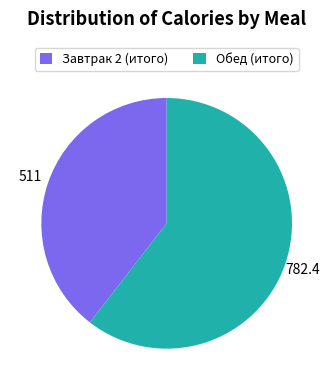

Approximately how many times larger is the value at Завтрак 2 (итого) compared to Обед (итого)?

0.7